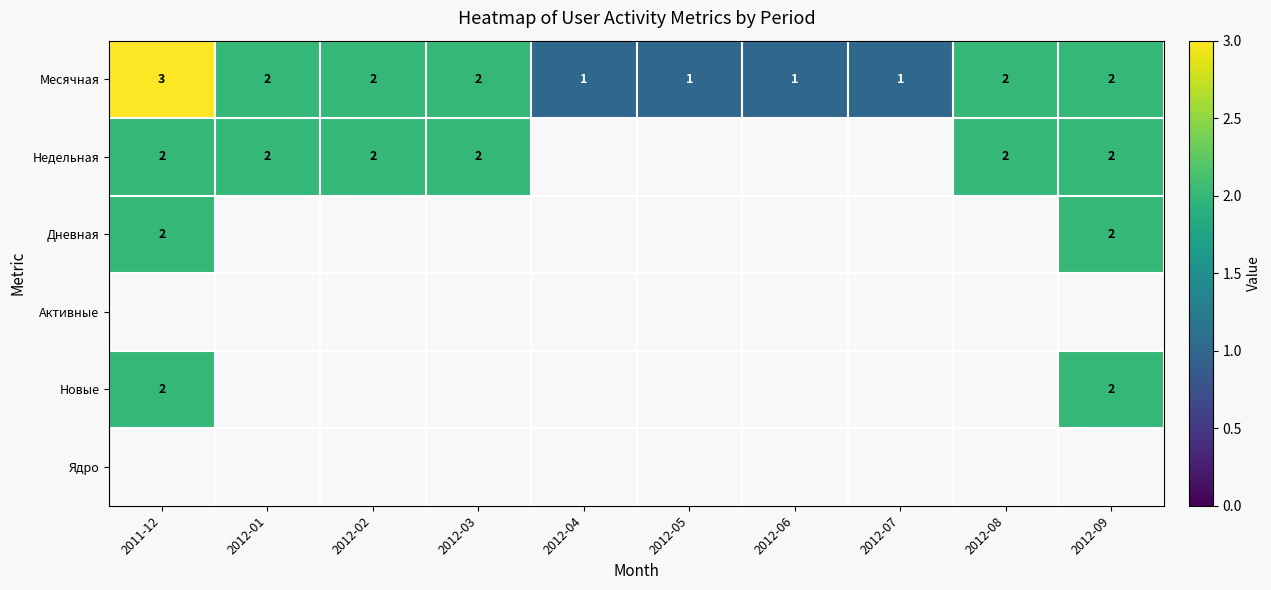

Is it true that Новые equals 2 at 2012-09?

True